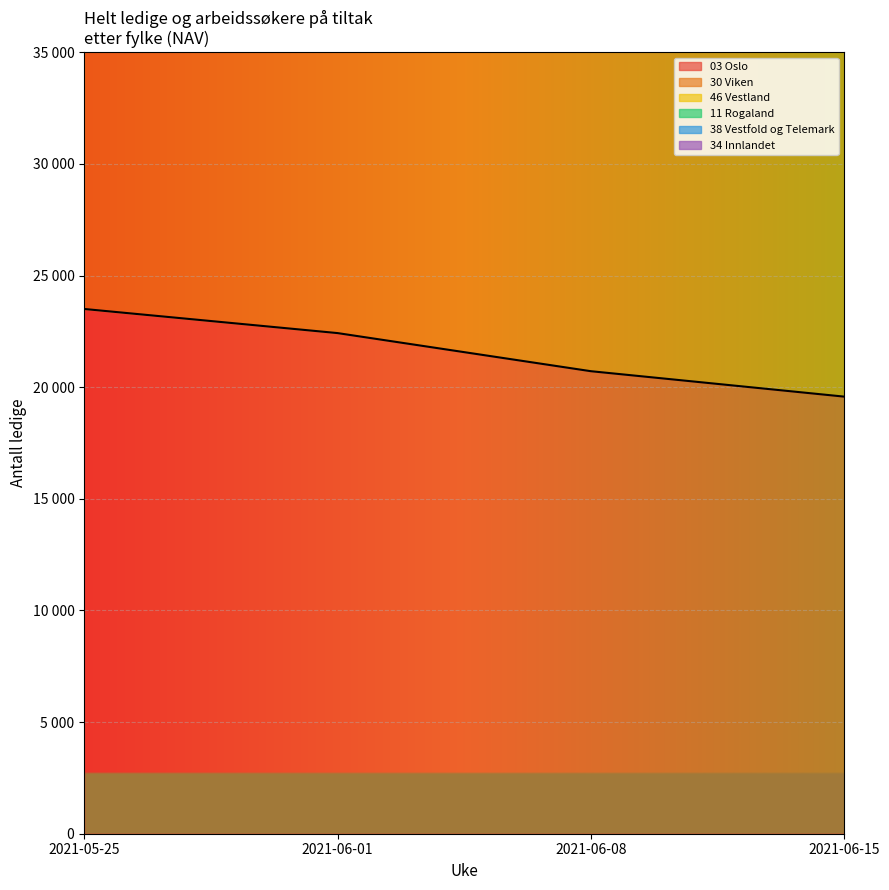

What is the label of the 2nd point from the right?

2021-06-08